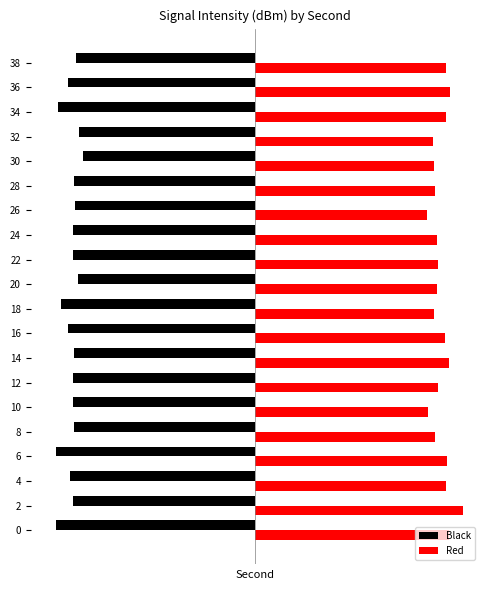

What is the difference between the highest and lowest values at 32?

252.4